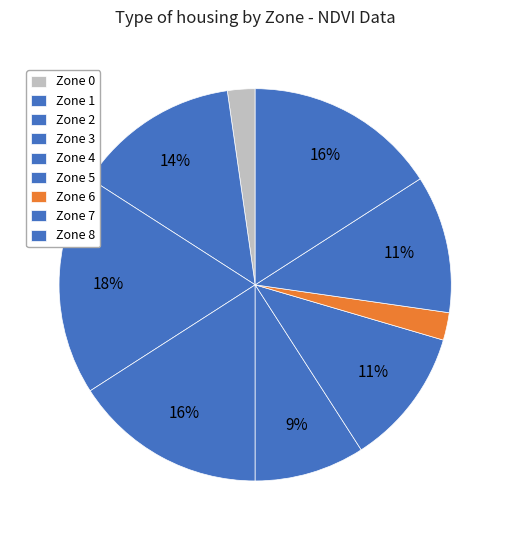

How many segments does this pie chart have?

9